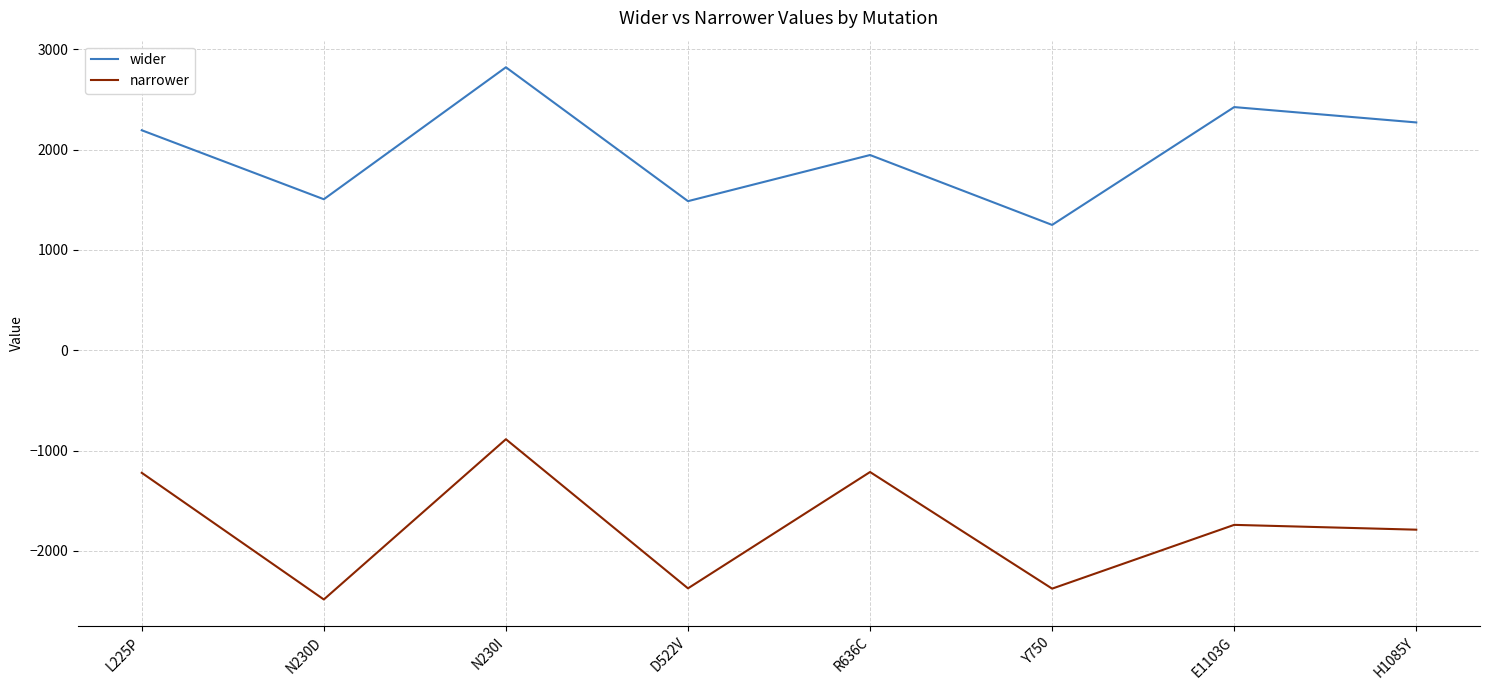

The narrower series shows -887 at N230I. True or false?

True